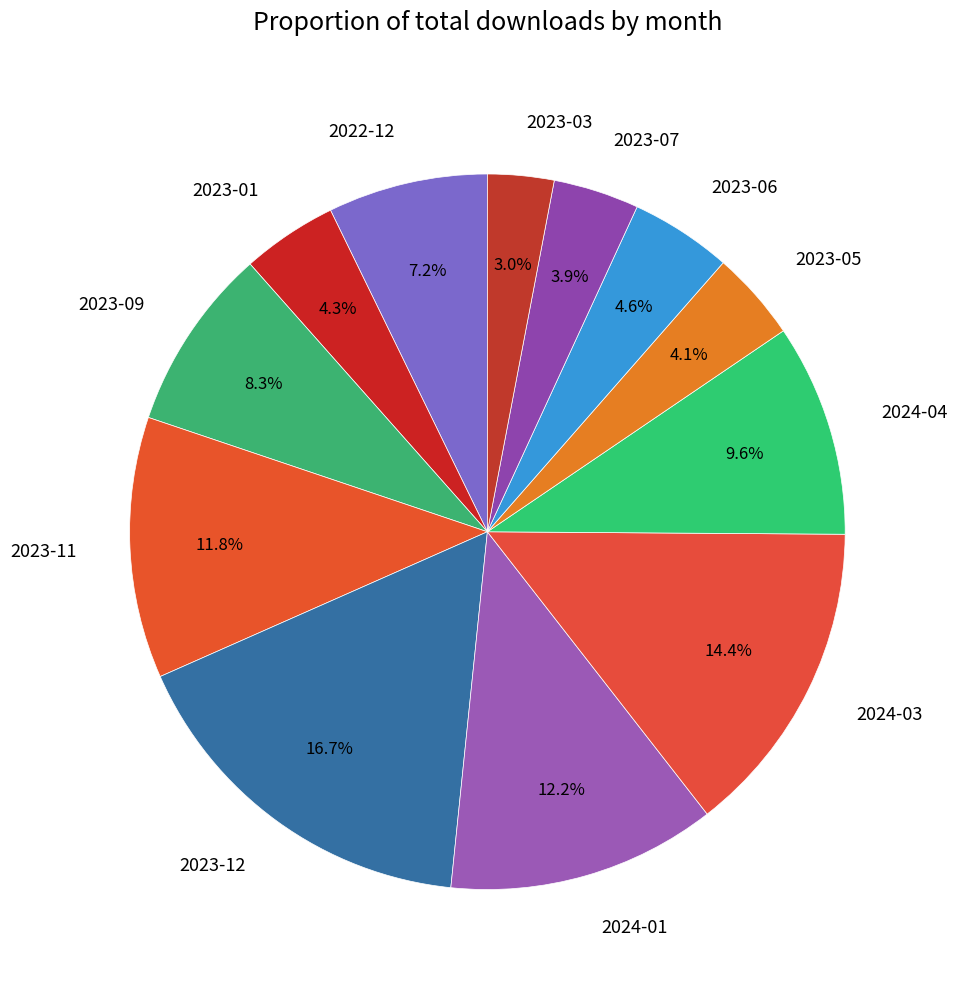

What is the ratio of the value at 2023-03 to the value at 2024-01?

0.2